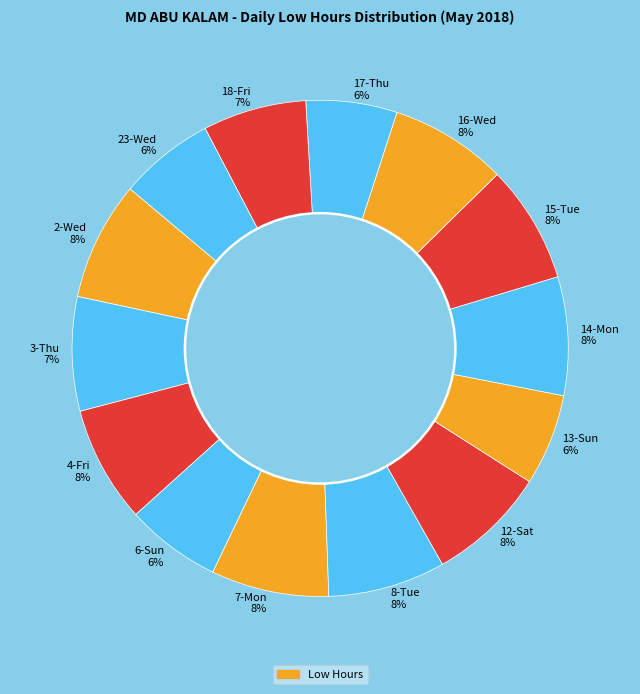

Which has a higher value, 7-Mon 8% or 17-Thu 6%?

7-Mon 8%